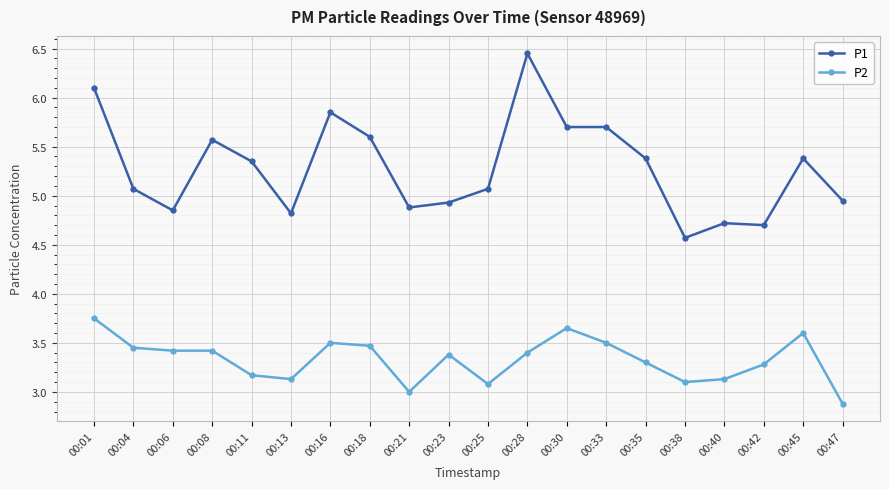

What is the sum of all P1 values?

105.6